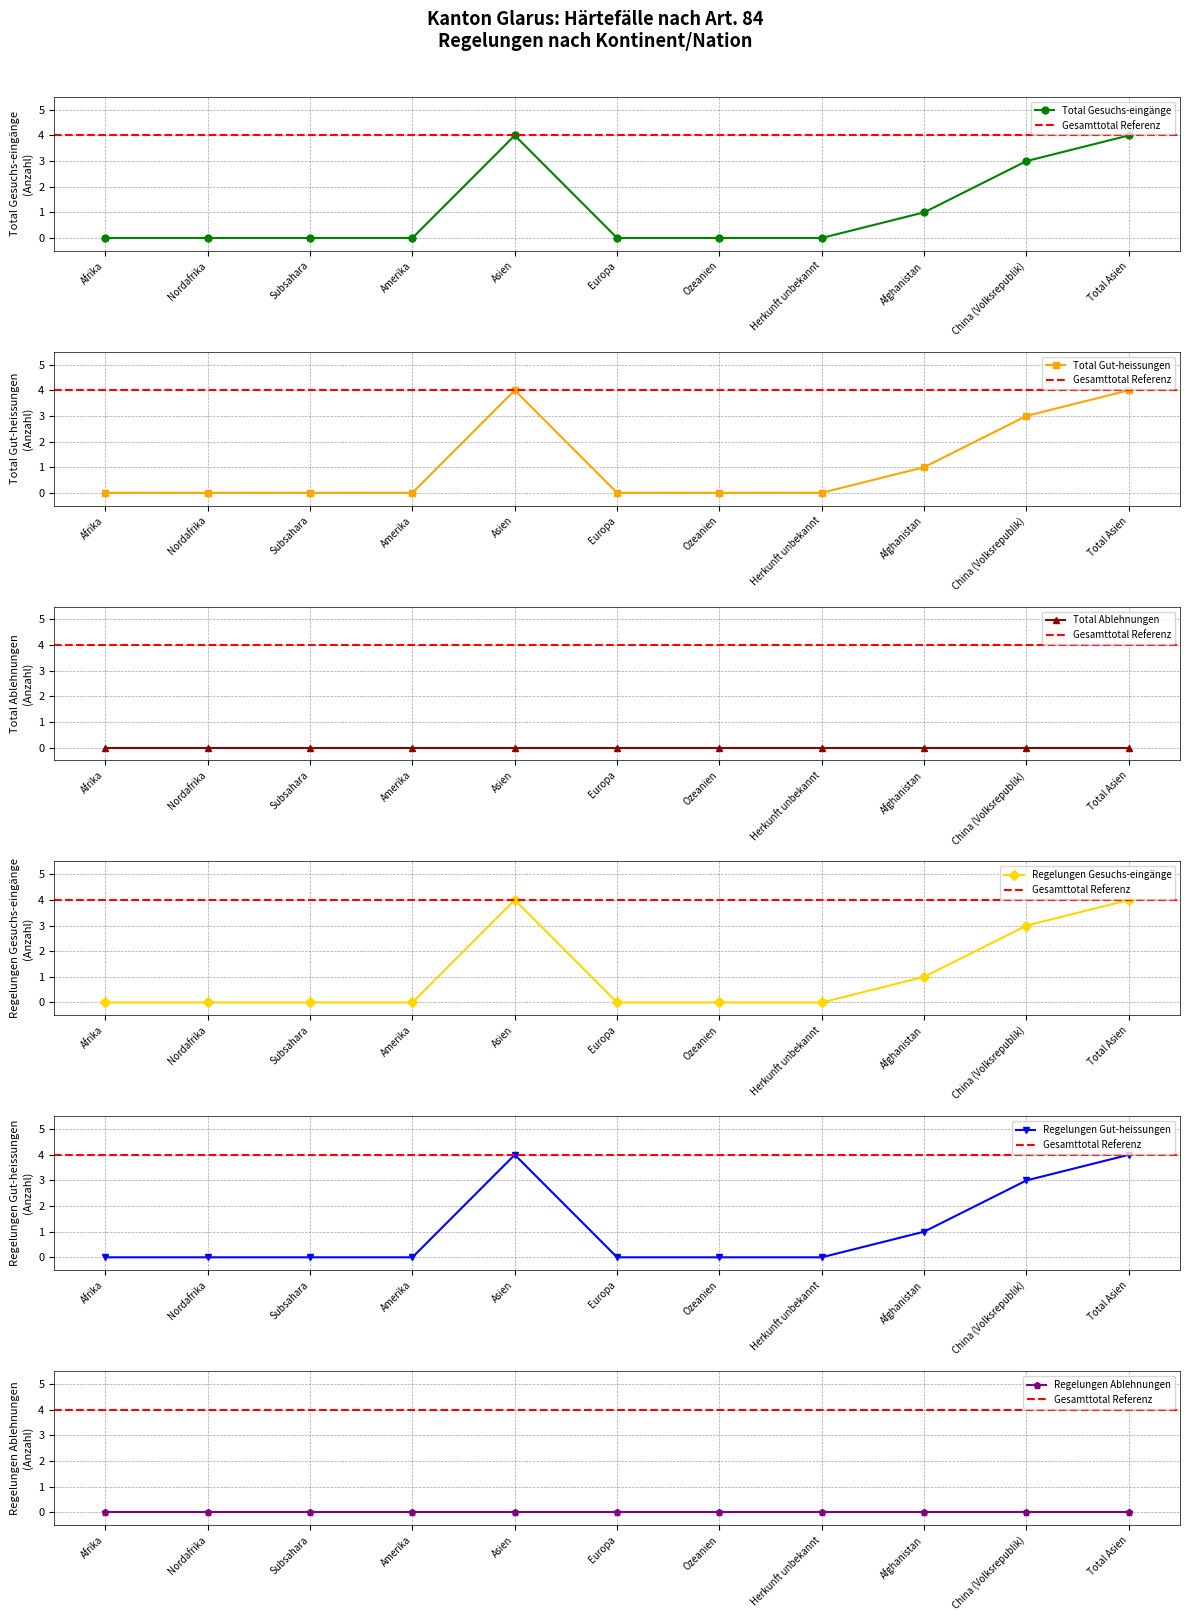

What is the value of the Regelungen Gesuchs-eingänge point at the 5th from the left?

4